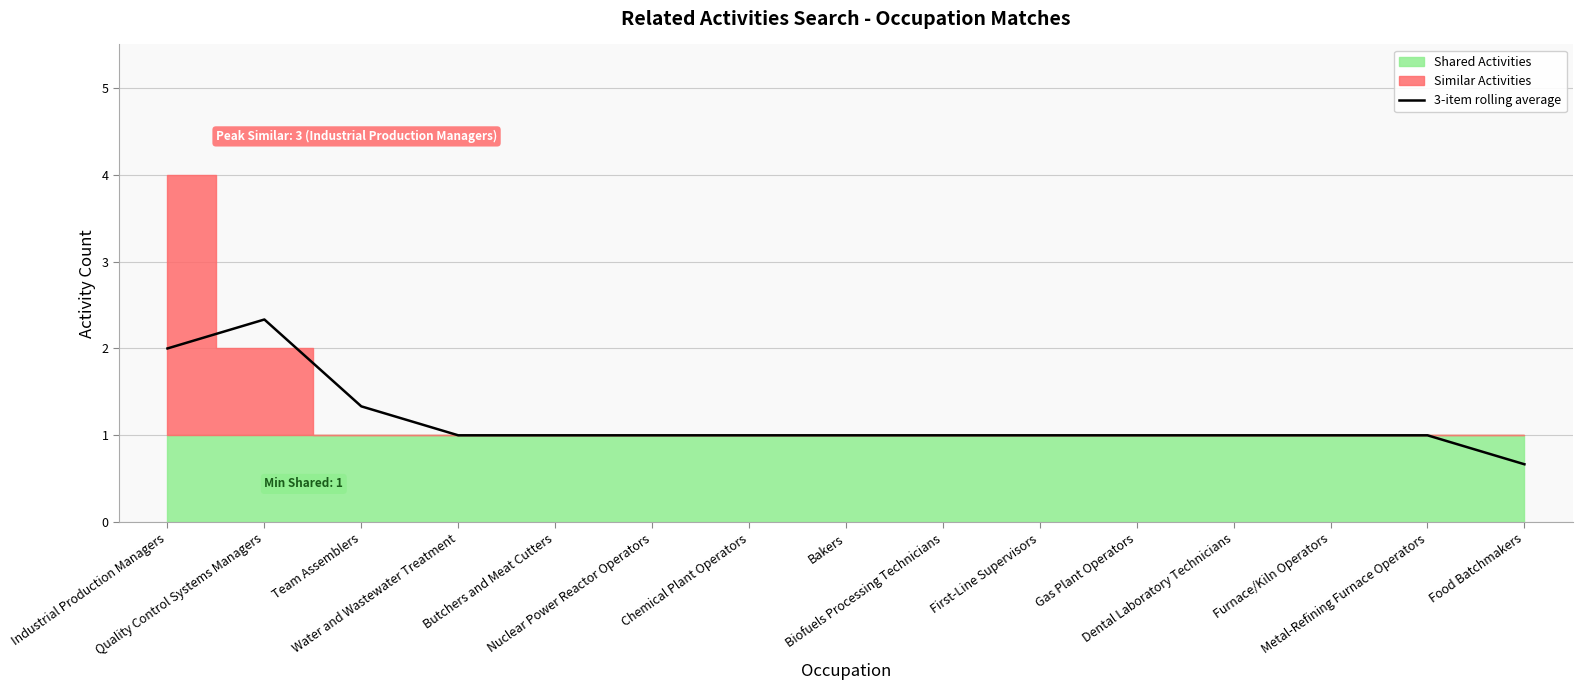

How many data points are less than 1?

1